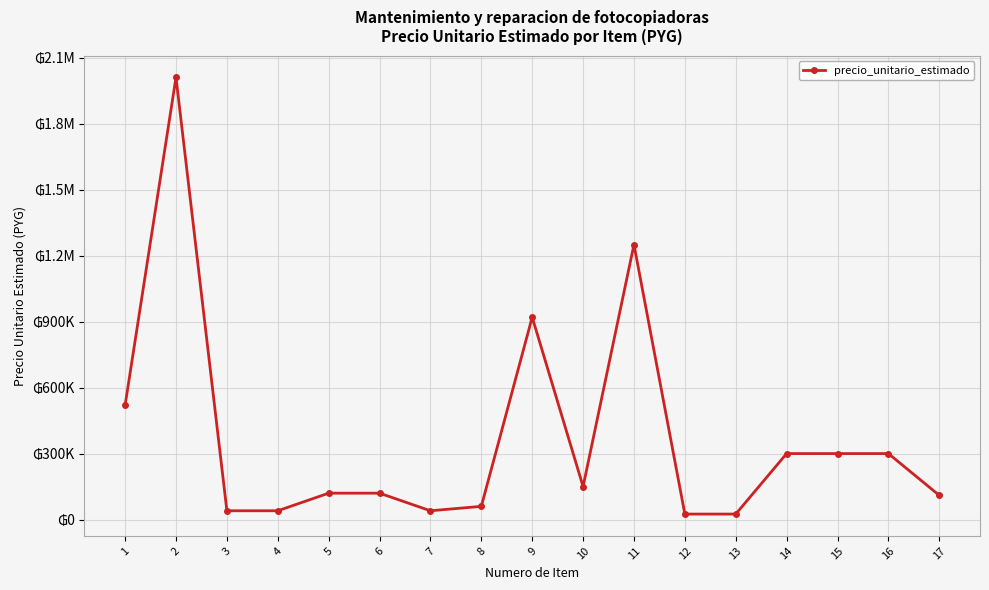

Does the chart have visible grid lines?

Yes